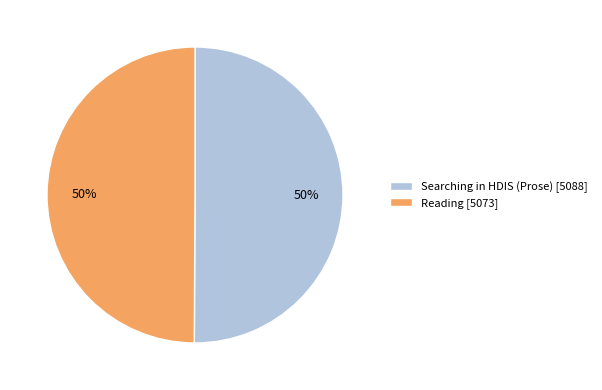

Is the sum of Reading and Searching in HDIS (Prose) greater than half?

Yes